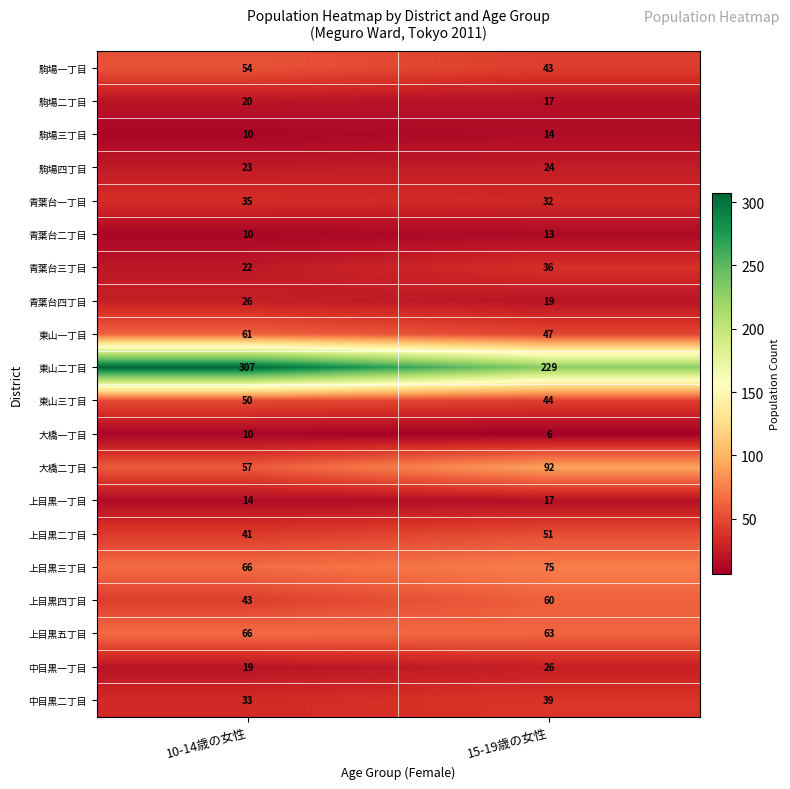

The 中目黒一丁目 series shows 42 at 15-19歳の女性. True or false?

False